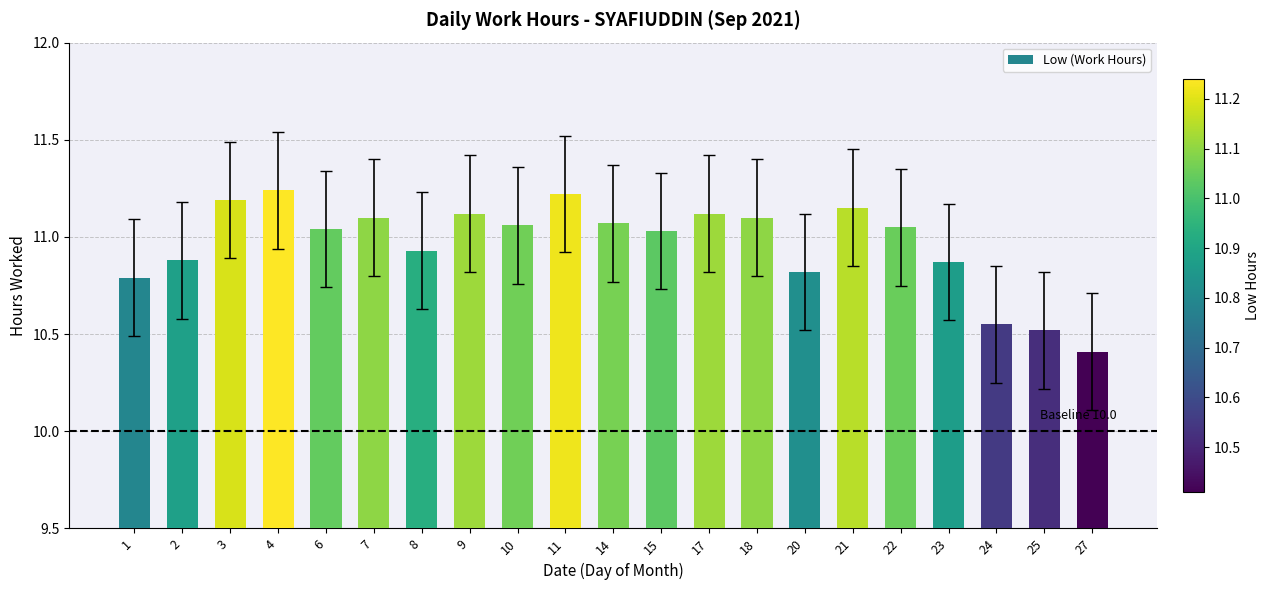

Which category has the lowest value across all series?

27